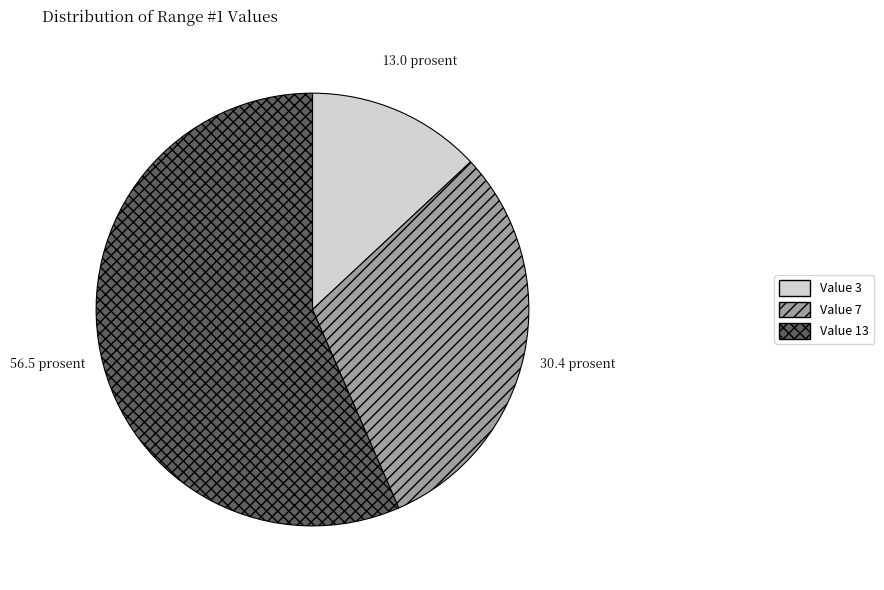

Combined, do Value 13 and Value 7 account for over 50%?

Yes